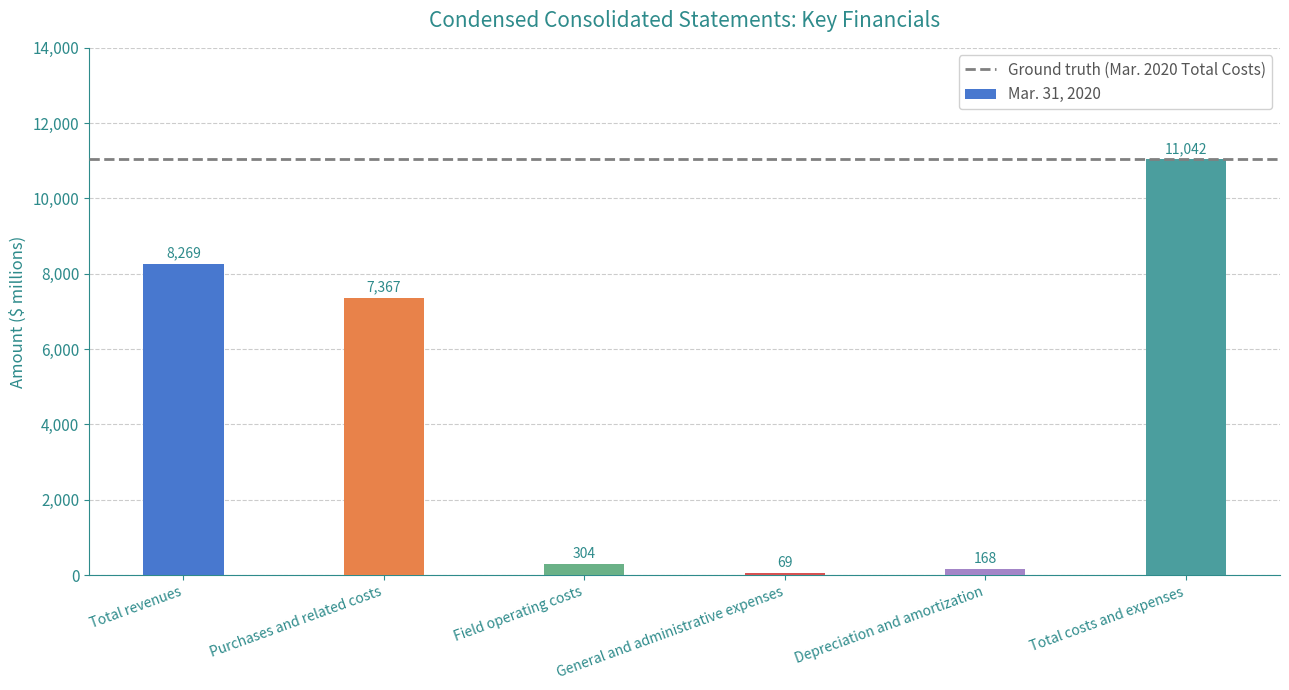

List the labels in order of value, smallest first.

General and administrative expenses, Depreciation and amortization, Field operating costs, Purchases and related costs, Total revenues, Total costs and expenses